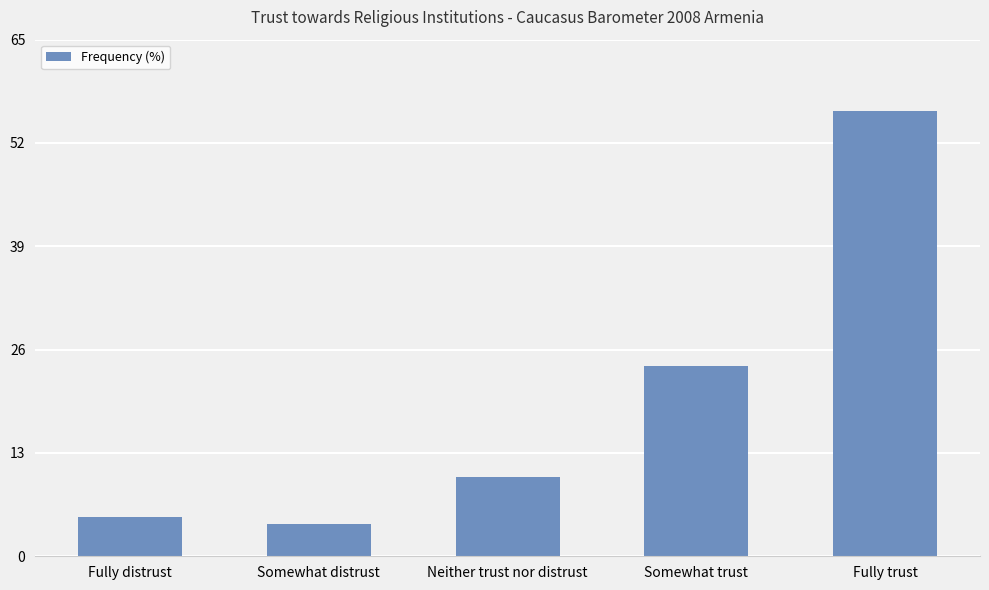

How many data points are less than 10?

2